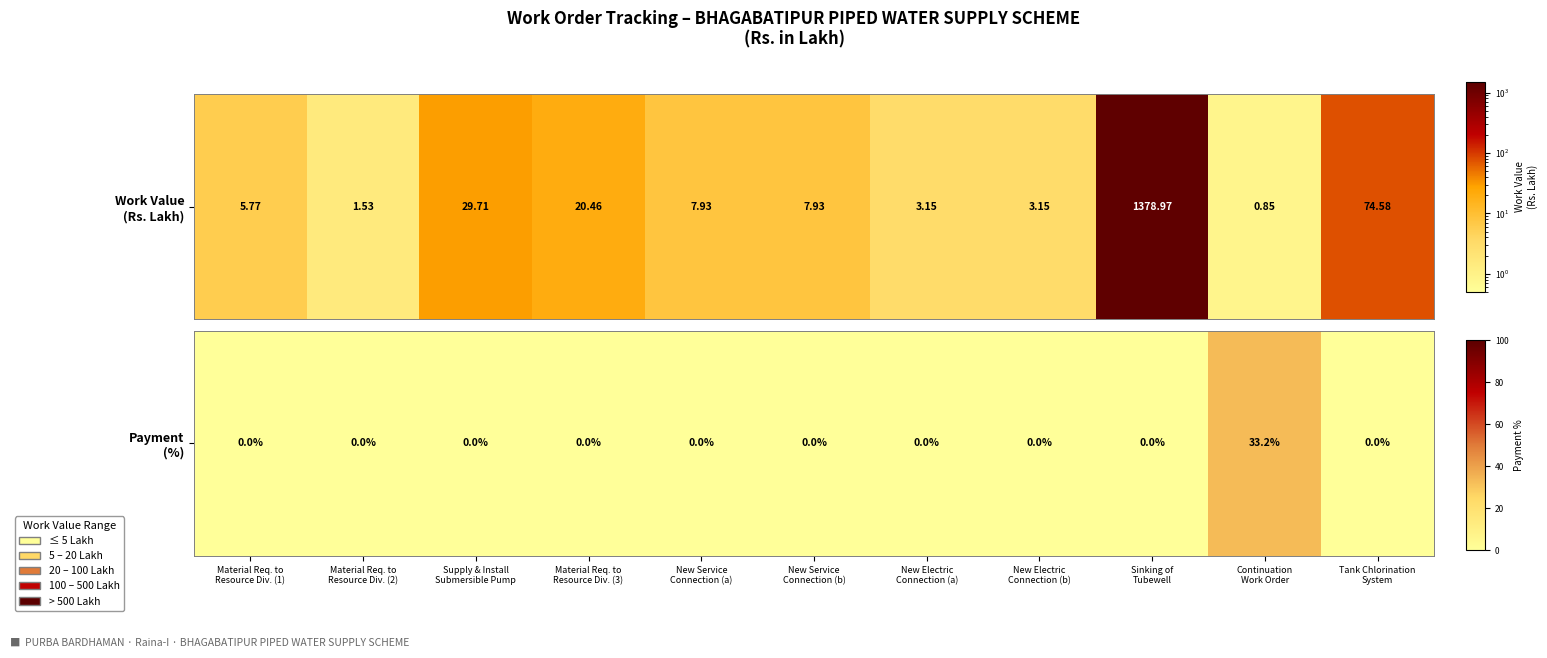

Which has a higher value, Material Req. to
Resource Div. (2) or Material Req. to
Resource Div. (1)?

Material Req. to
Resource Div. (2)